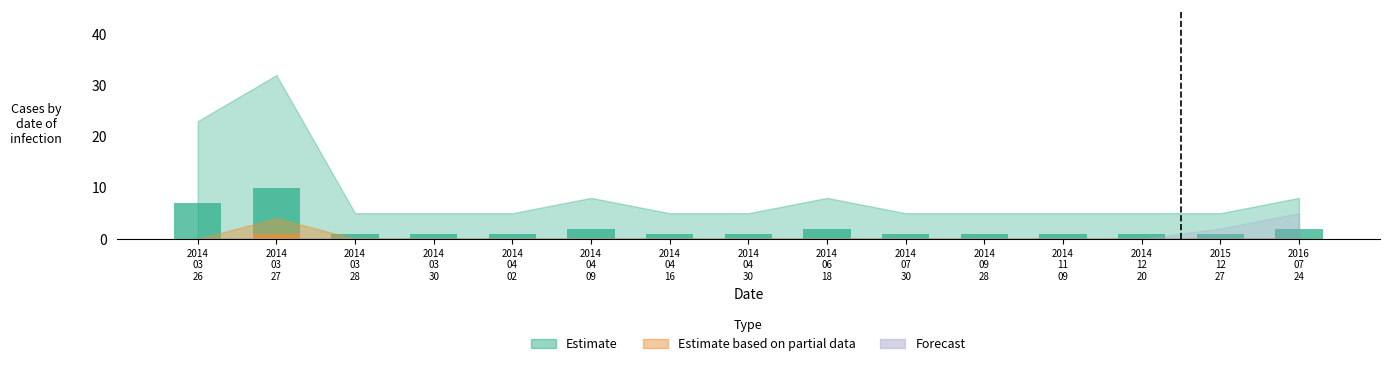

What is the total value across all series at 2015/12/27?

3